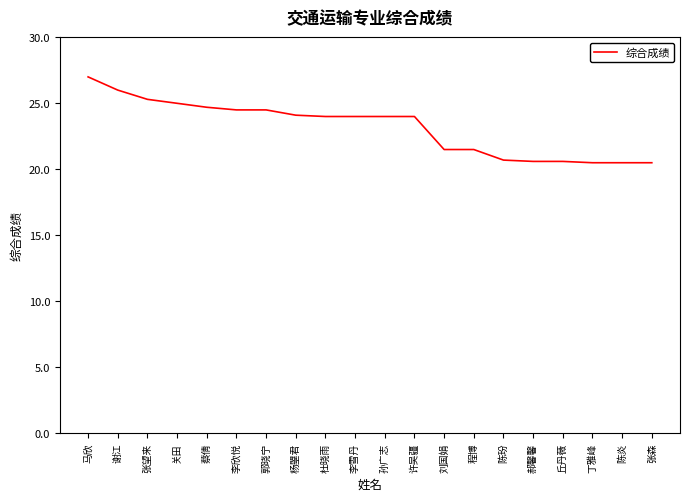

What is the approximate value at 郭晓宁?

24.5